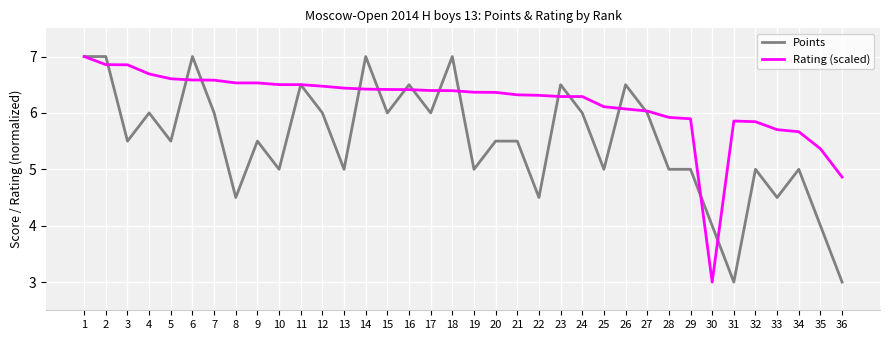

What is the smallest value displayed?

3.0